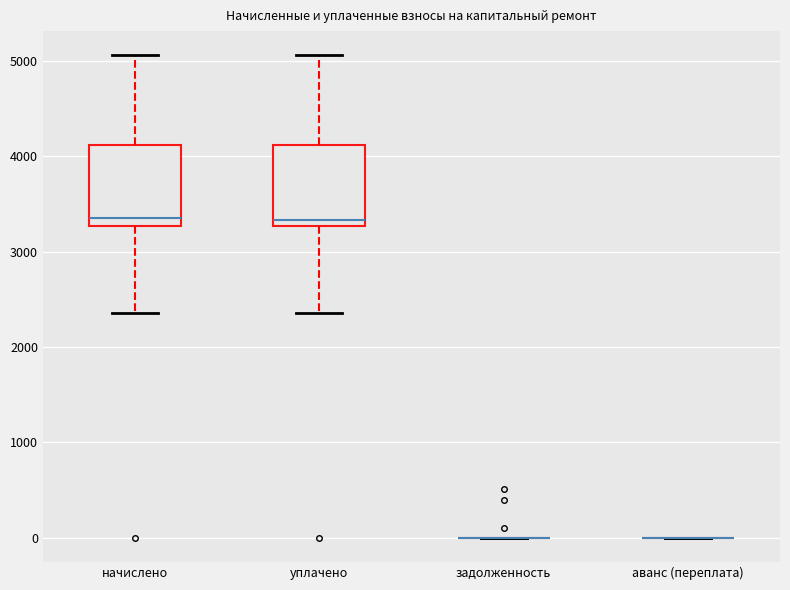

Reading left to right, read every box against the y-axis: the position of its median line, the range the box covers, and the ends of its whiskers. The values are not printed on the chart, so give them approximately, as read against the axis.

начислено: median 3300 (just above the box's lower edge), box 3300 to 4100, whiskers 2400 to 5100
уплачено: median 3300 (just above the box's lower edge), box 3300 to 4100, whiskers 2400 to 5100
задолженность: box collapsed to a line at 0, whiskers 0 to 0
аванс (переплата): box collapsed to a line at 0, whiskers 0 to 0